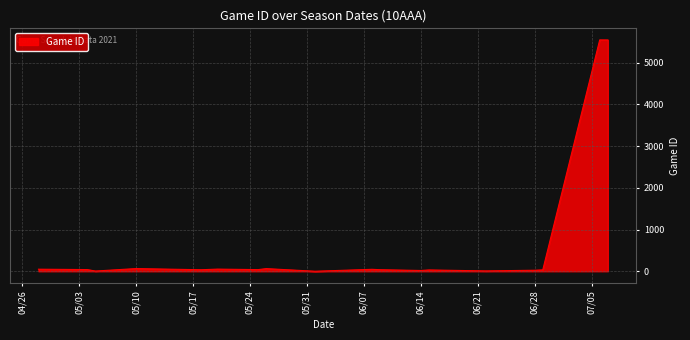

What is the greatest value displayed?

5544